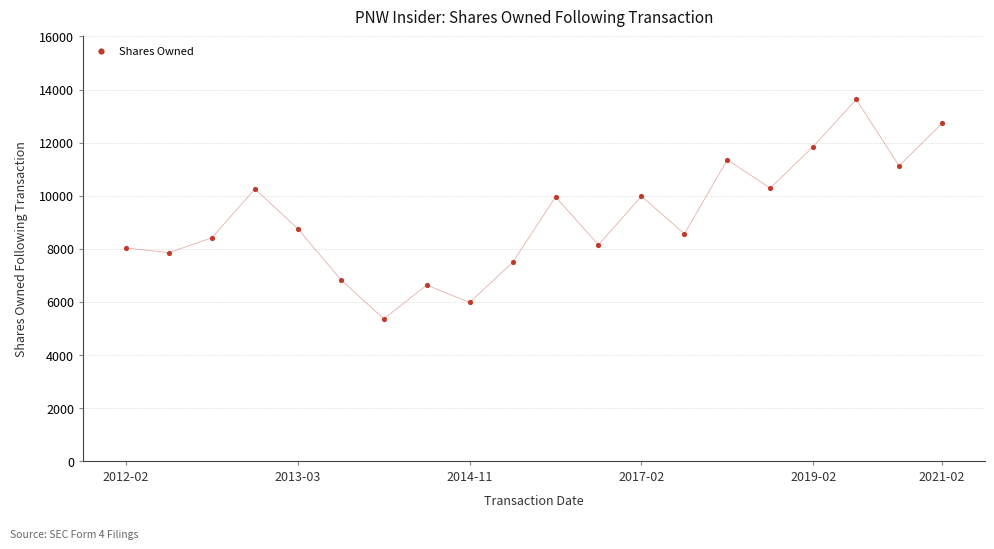

What is the range of Y values (max minus min)?

8262